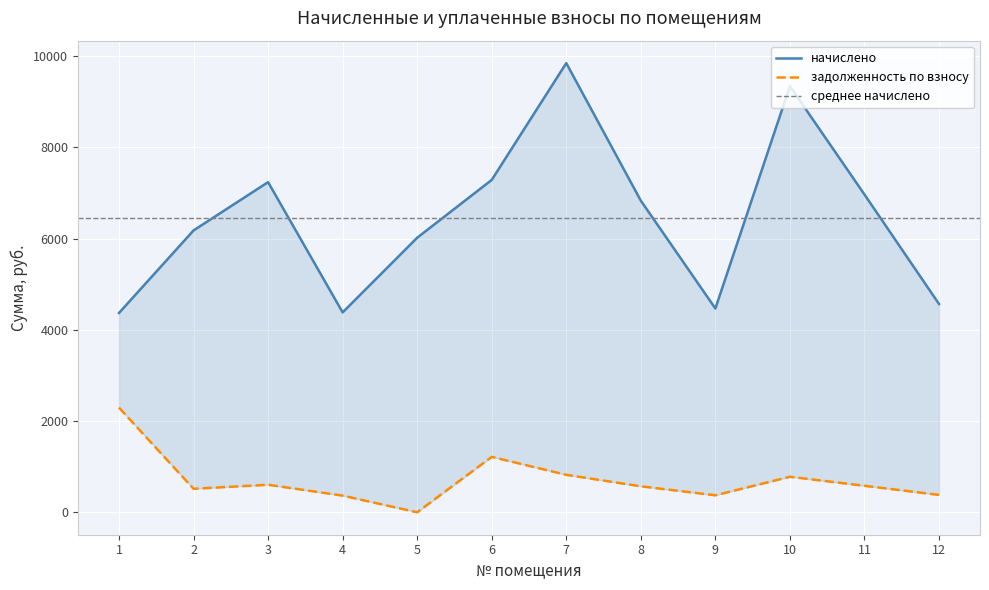

True or false: начислено and задолженность по взносу intersect in this chart.

False